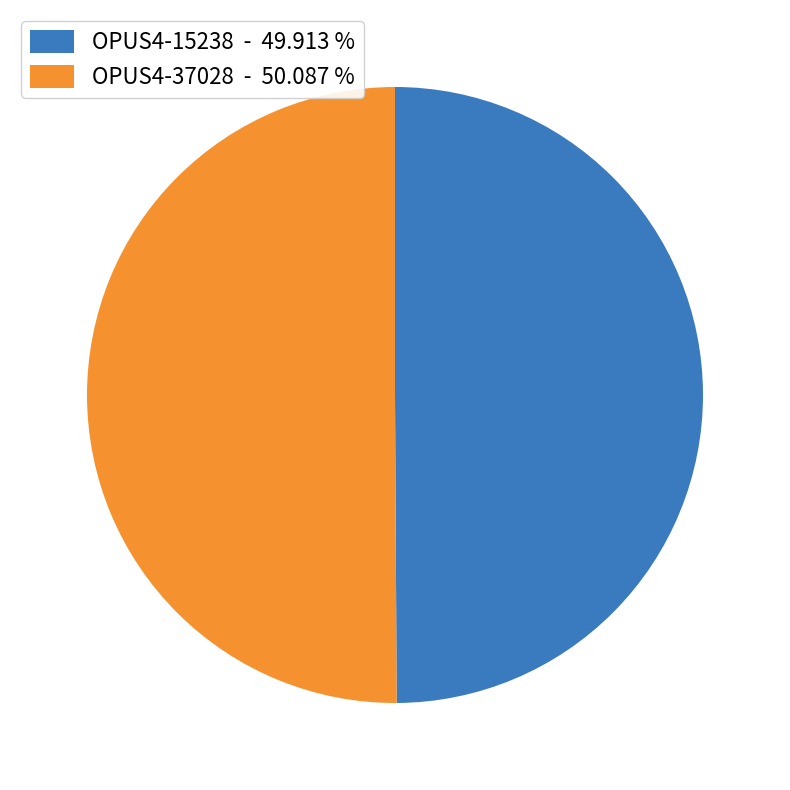

Is the sum of OPUS4-37028 - 50.087 % and OPUS4-15238 - 49.913 % greater than half?

Yes